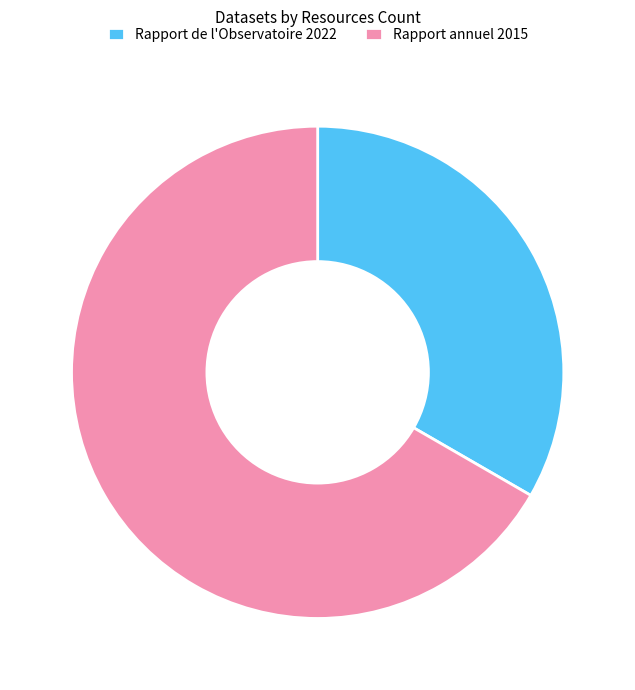

Rank the categories by value from lowest to highest.

Rapport de l'Observatoire 2022, Rapport annuel 2015